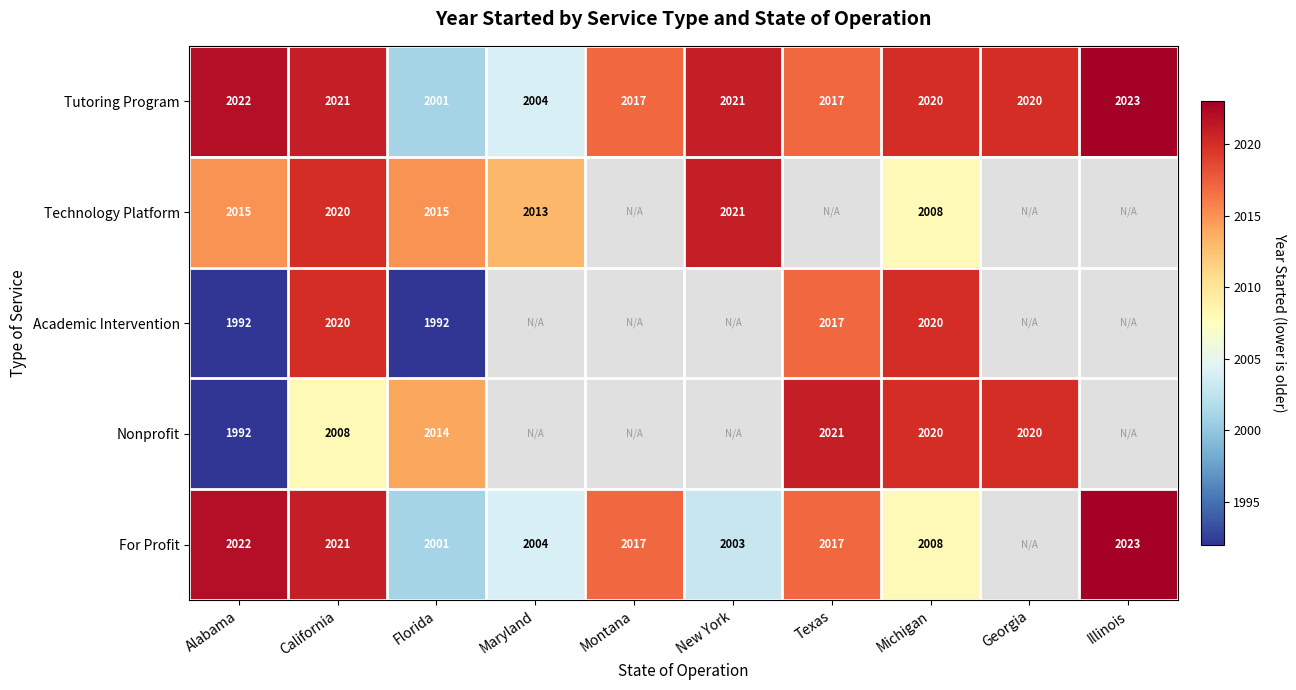

The For Profit series shows 2705.2 at California. True or false?

False